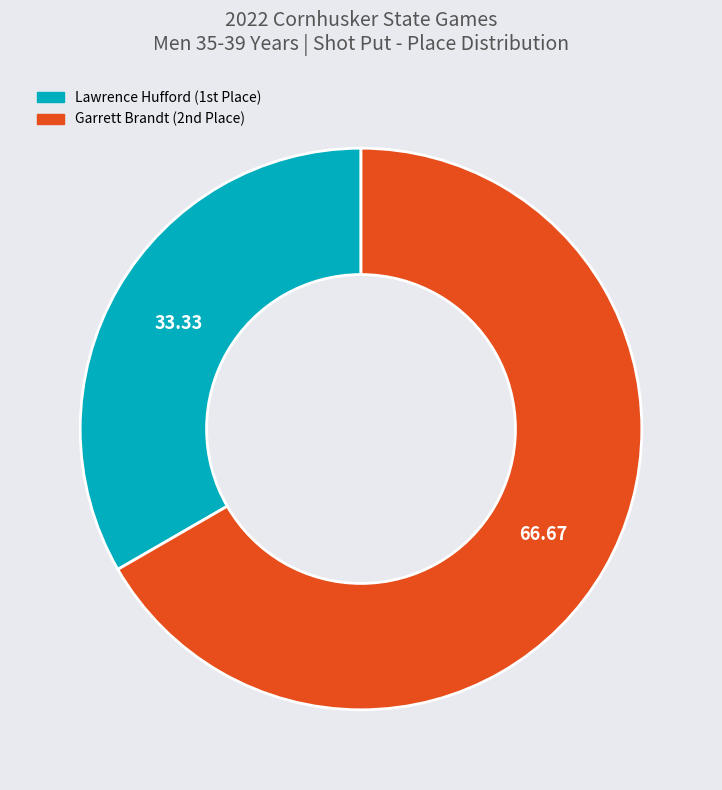

Is there a majority slice in this chart?

Yes